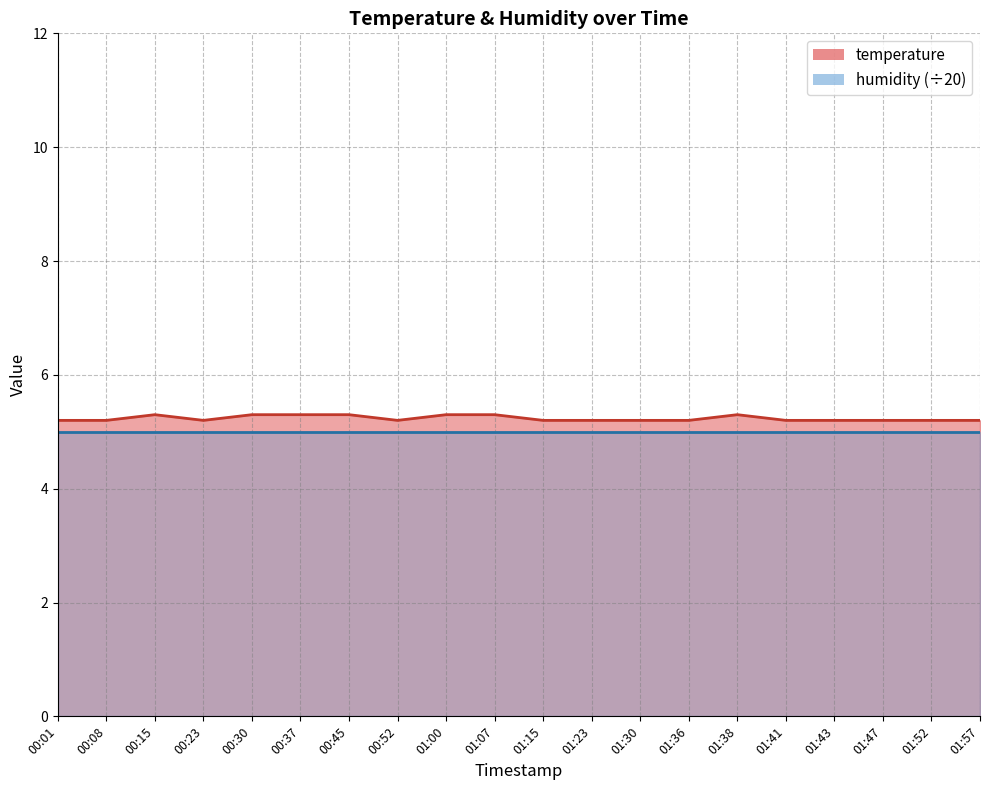

What position from the left is 01:38?

15